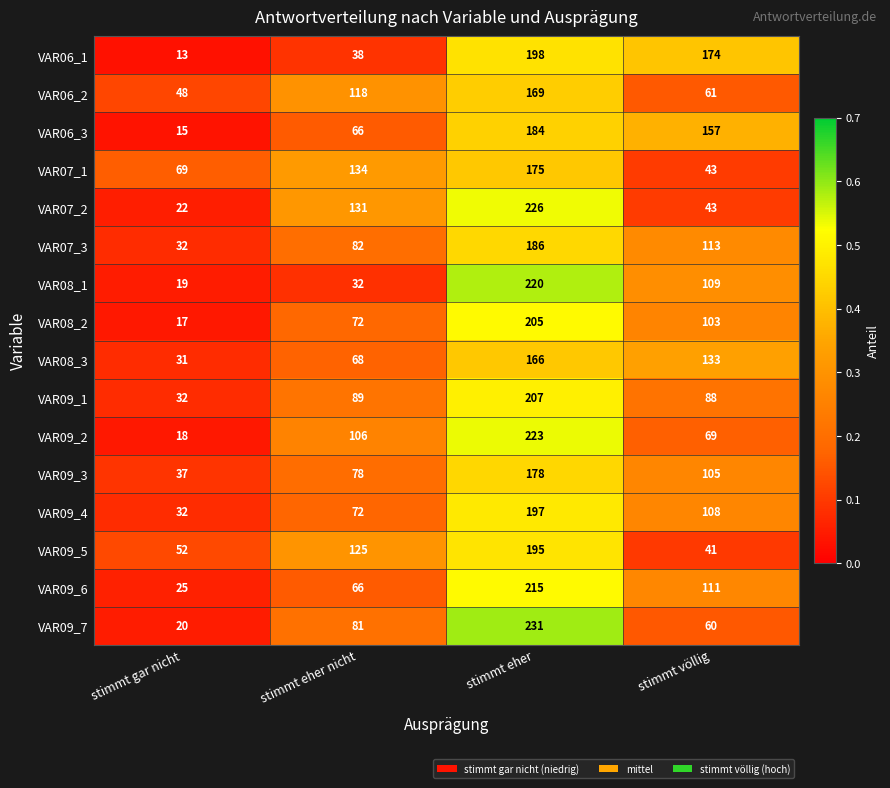

Is the value of VAR08_2 at stimmt eher nicht greater than the value of VAR07_3 at stimmt gar nicht?

Yes